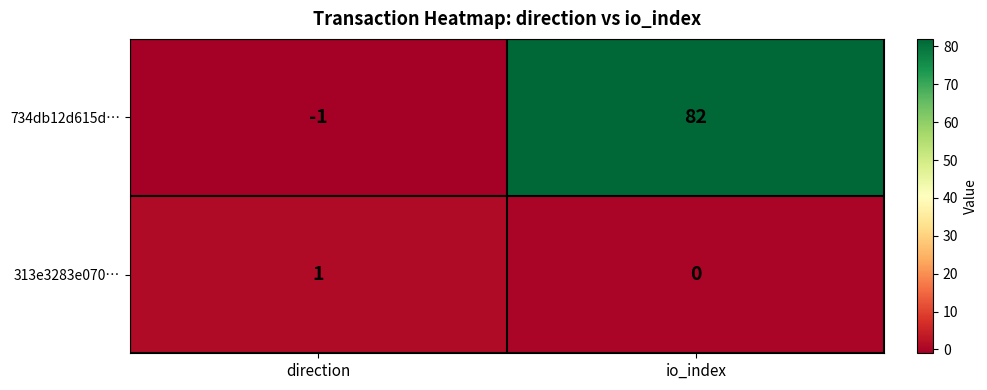

At how many categories does at least one series exceed 0?

2